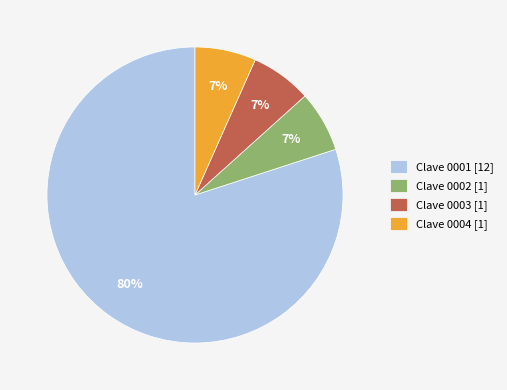

Is it true that Clave 0001 [12] is 80% of the pie?

True